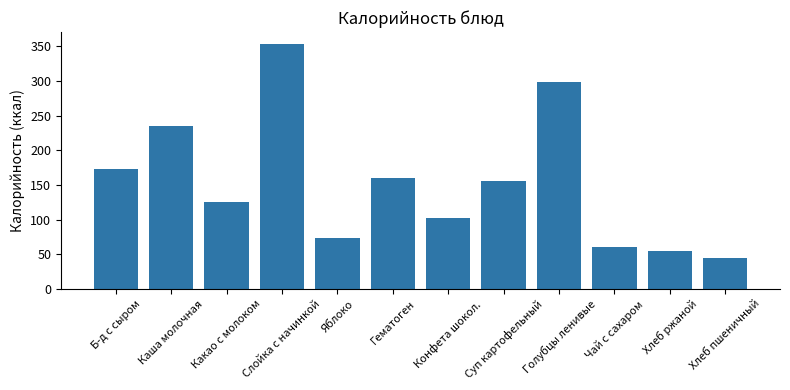

Reading right to left, transcribe all the data shown in this chart.

45	54	60	299	156	102	160	73	353	126	235	173